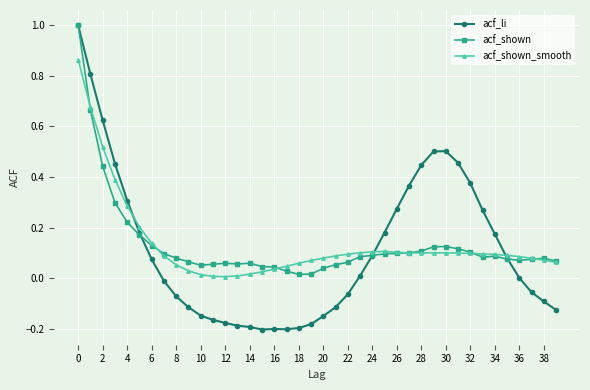

Which series has the widest spread of values?

acf_li